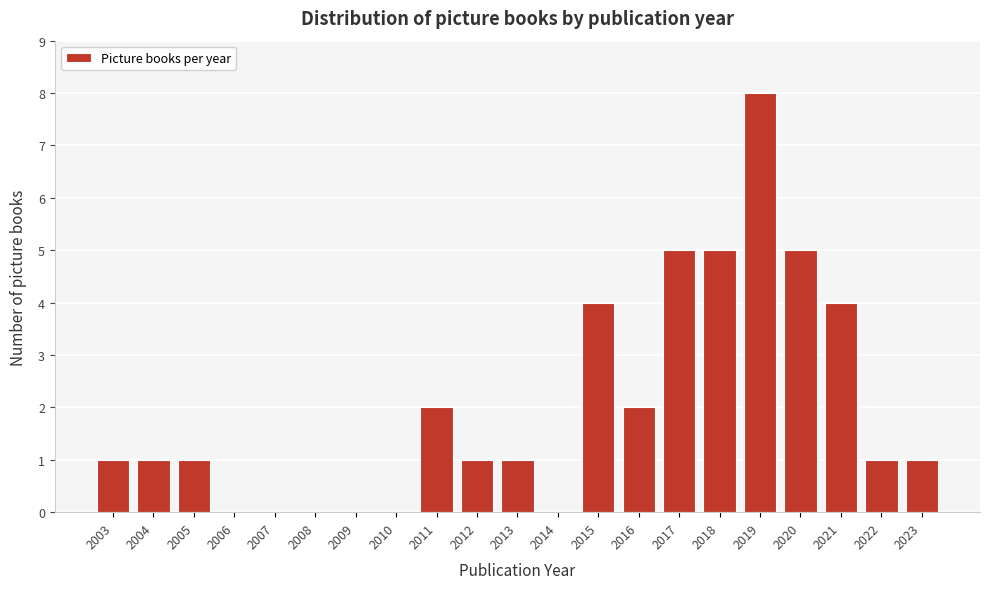

Reading left to right, extract all data points from this chart.

2003=1	2004=1	2005=1	2006=0	2007=0	2008=0	2009=0	2010=0	2011=2	2012=1	2013=1	2014=0	2015=4	2016=2	2017=5	2018=5	2019=8	2020=5	2021=4	2022=1	2023=1